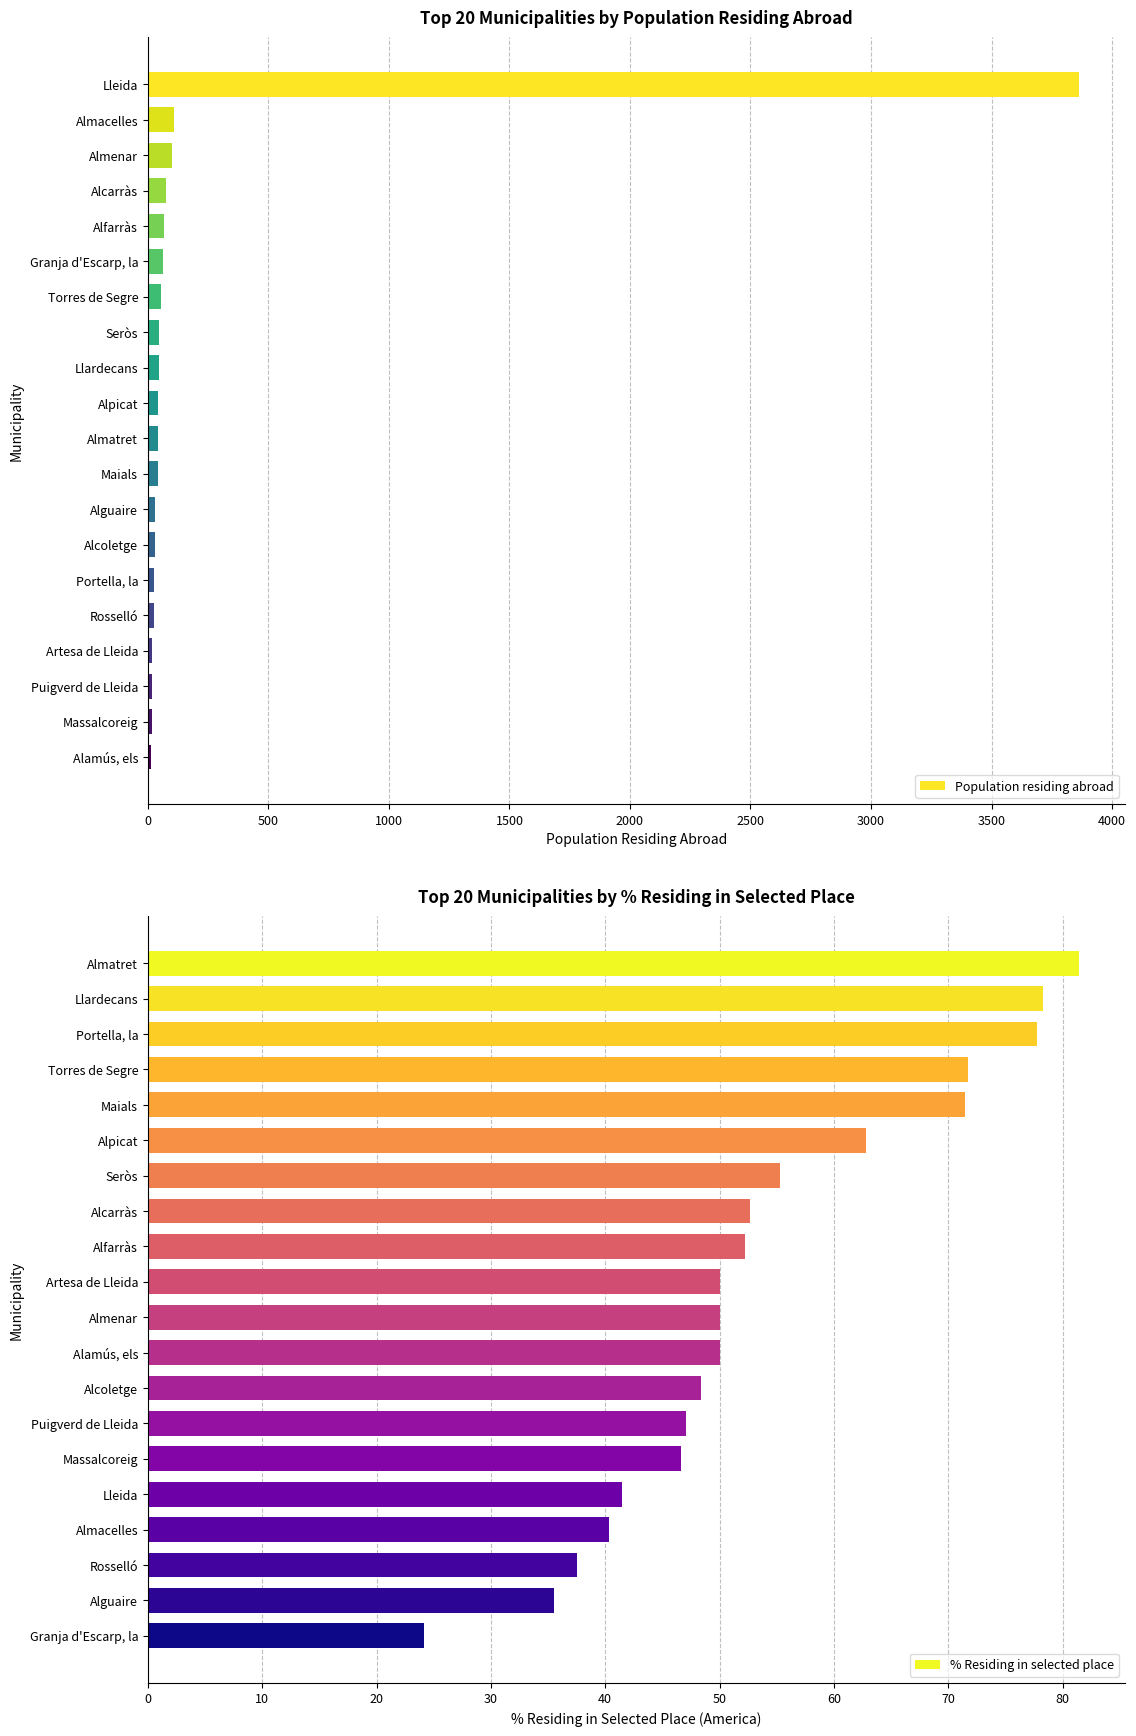

Approximately how many times larger is the value at Almacelles compared to Rosselló?

4.5